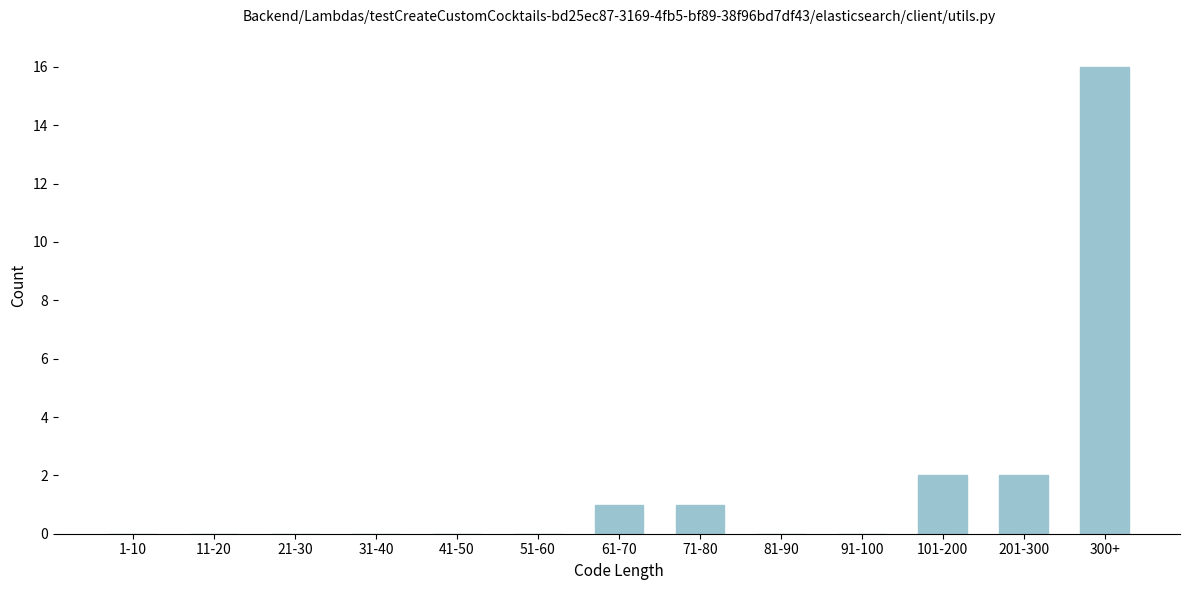

Reading right to left, transcribe all the data shown in this chart.

300+=16	201-300=2	101-200=2	91-100=0	81-90=0	71-80=1	61-70=1	51-60=0	41-50=0	31-40=0	21-30=0	11-20=0	1-10=0